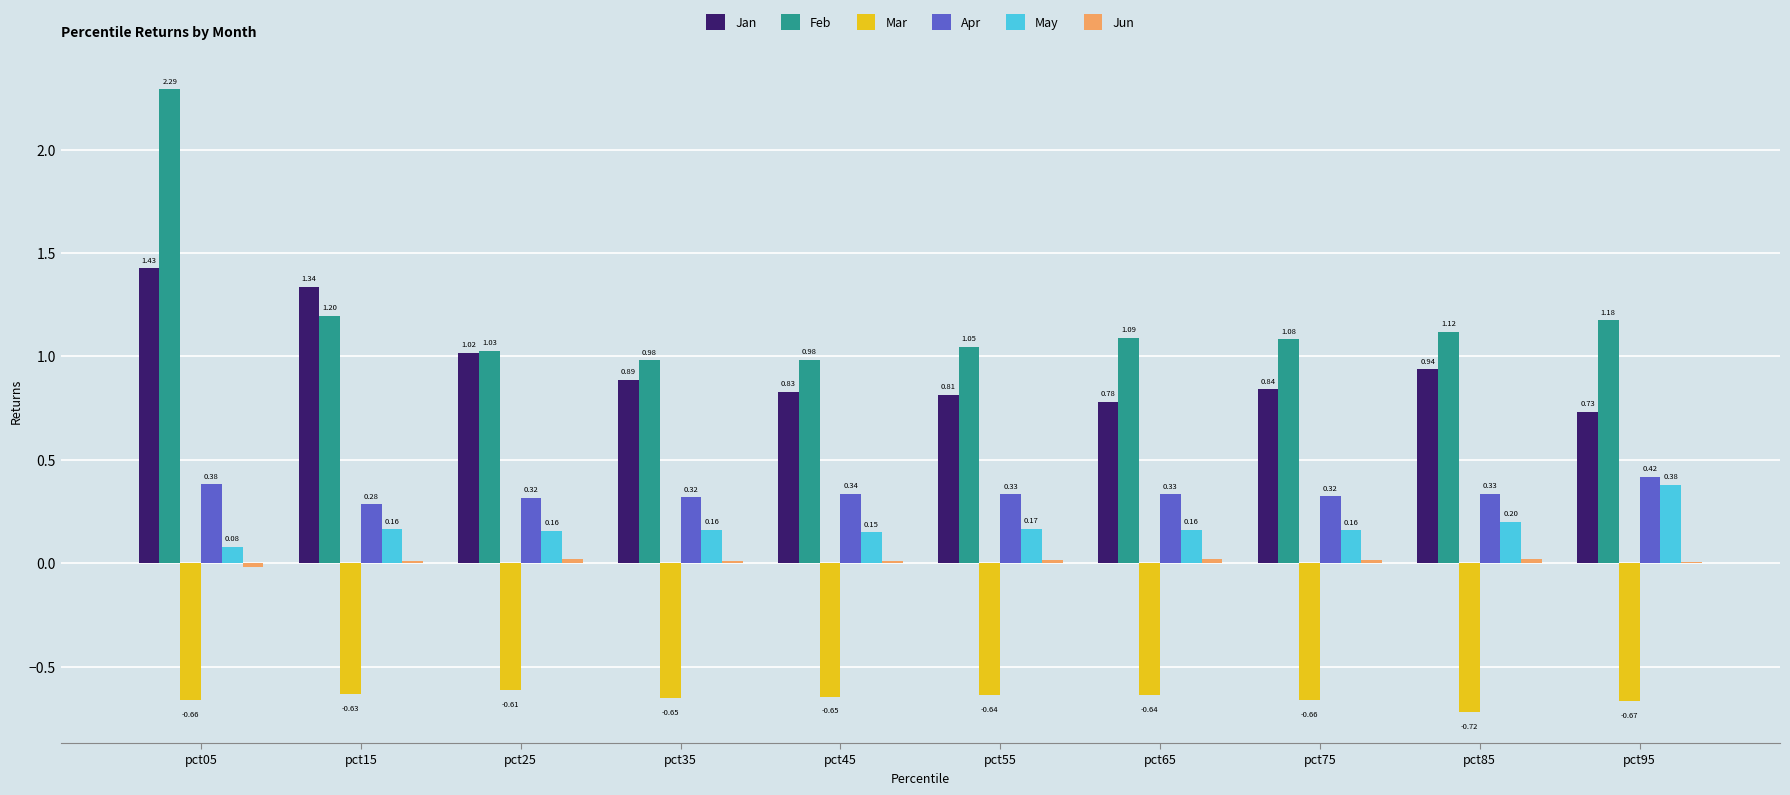

Between pct05 and pct35, which series saw the biggest shift?

Feb